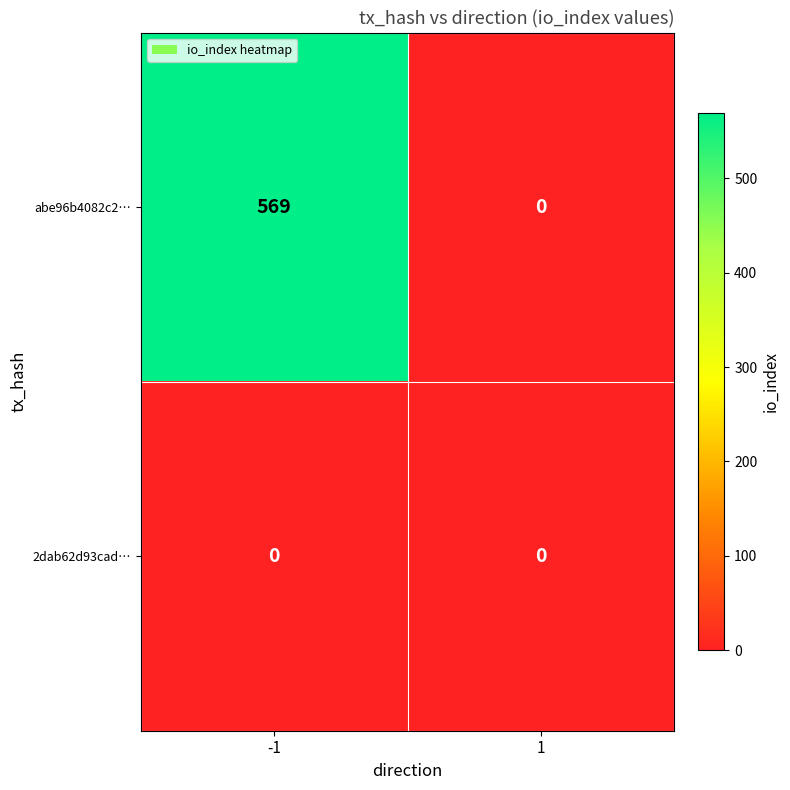

What is the total value across all series at -1?

569